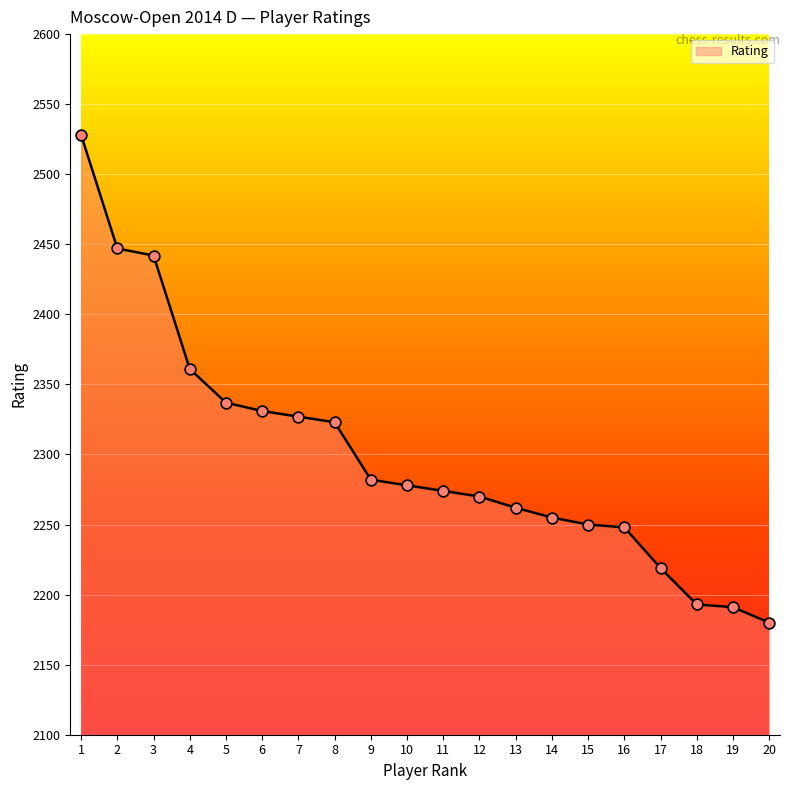

Which has a higher value, 13 or 16?

13